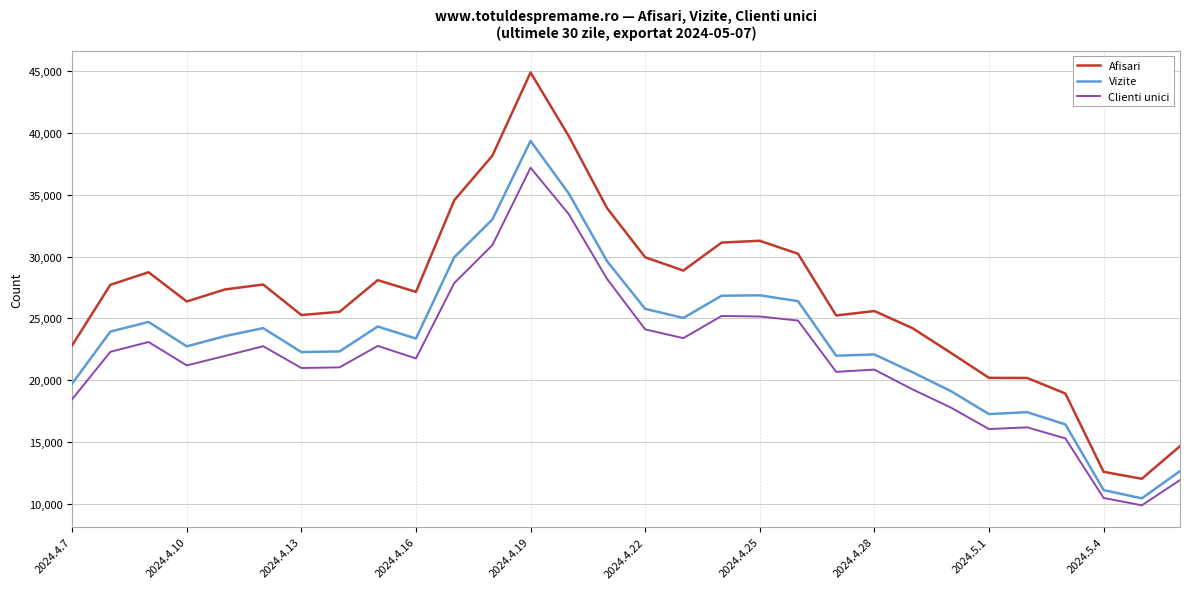

Does the chart display data point markers on the line(s)?

No